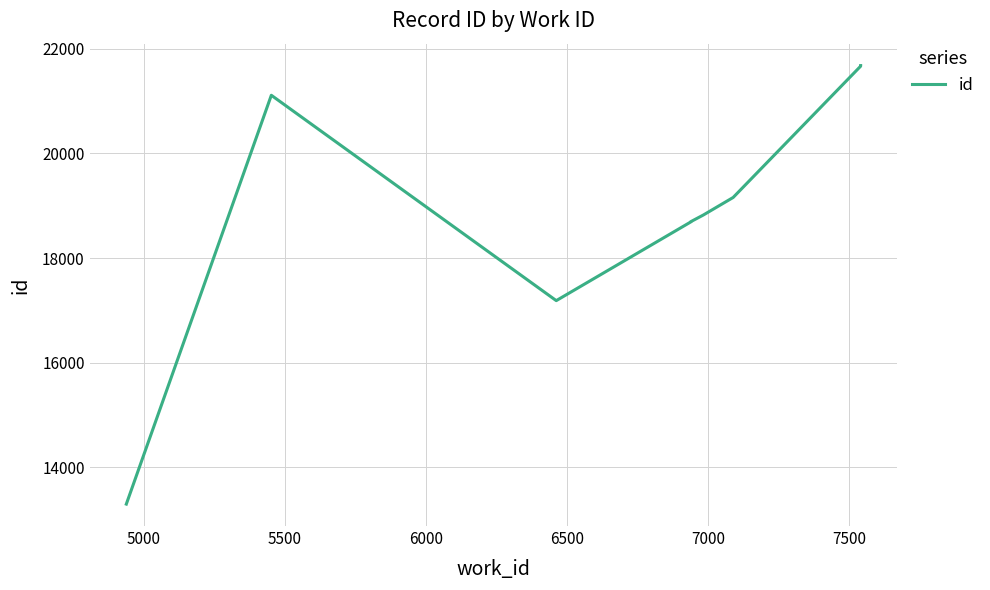

What is the maximum value shown in the chart?

21677